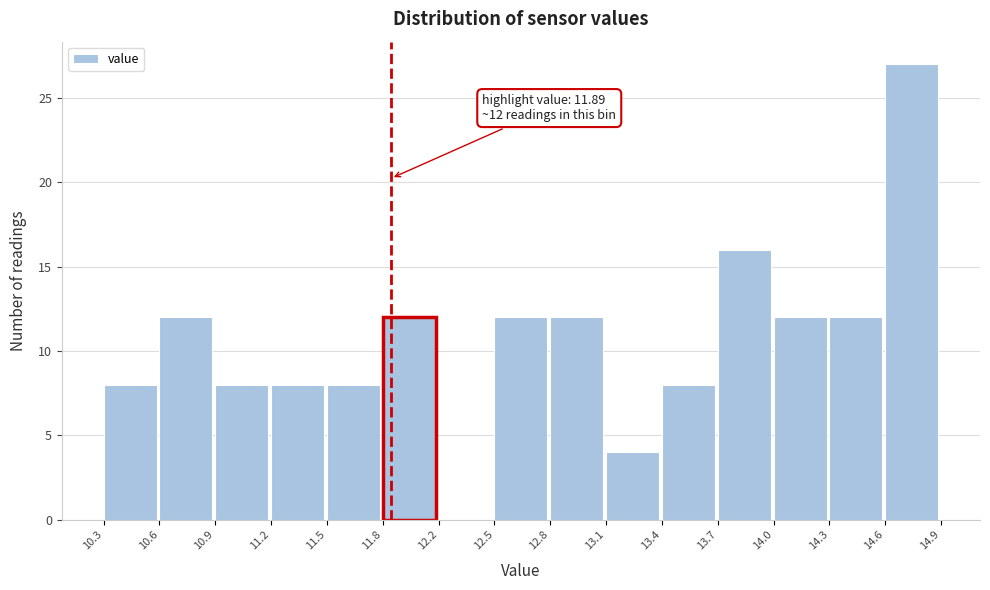

Over which range of the x-axis is the bar tallest?

14.6 to 14.9